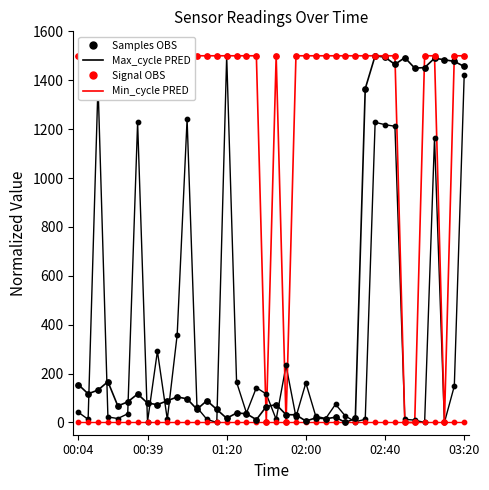

Which series has the largest Y range (max minus min)?

Samples